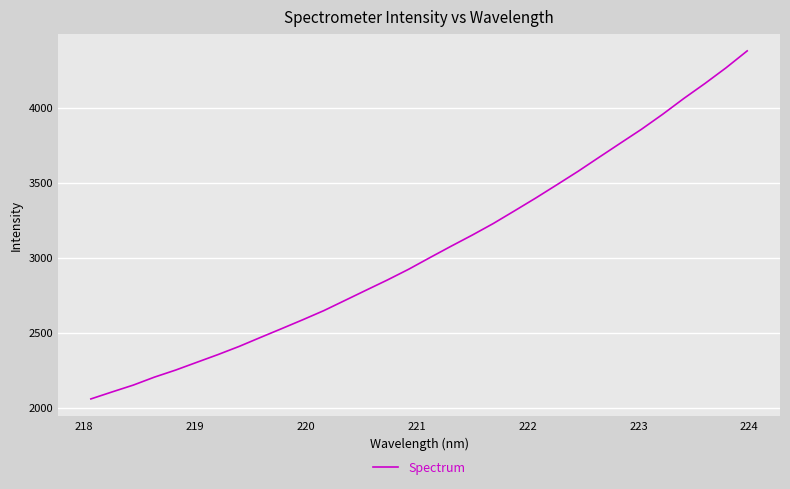

What is the average value?

3052.6